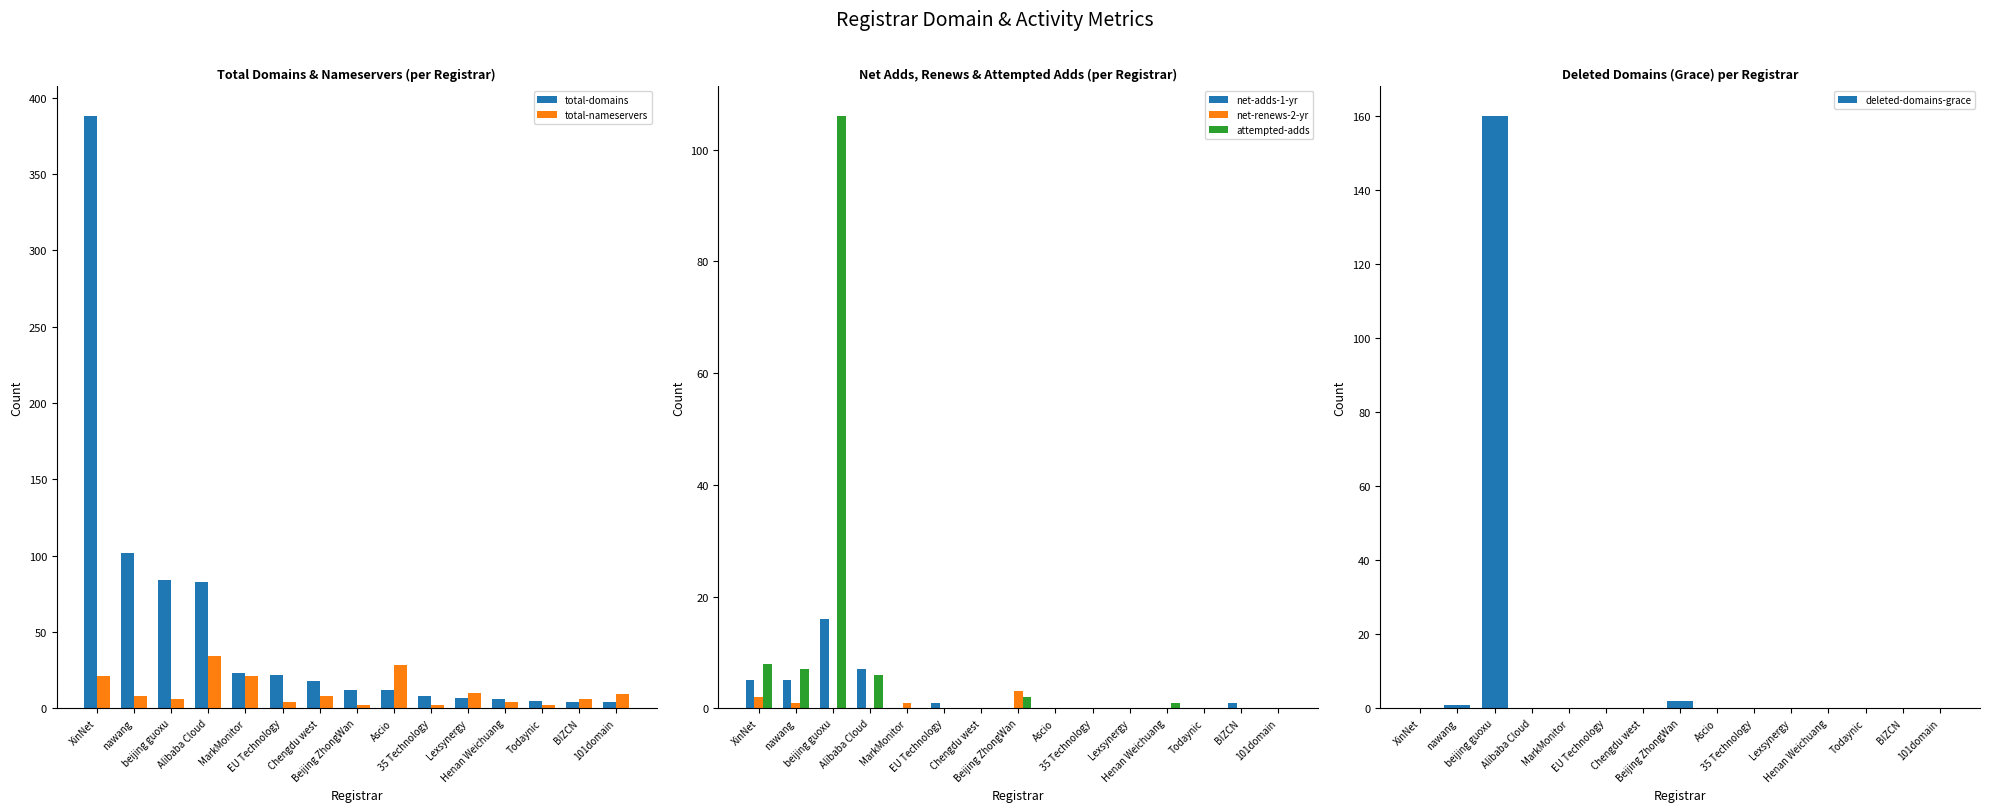

Reading left to right, list all the values displayed in this chart.

total-domains: 388	102	84	83	23	22	18	12	12	8	7	6	5	4	4
total-nameservers: 21	8	6	34	21	4	8	2	28	2	10	4	2	6	9
net-adds-1-yr: 5	5	16	7	0	1	0	0	0	0	0	0	0	1	0
net-renews-2-yr: 2	1	0	0	1	0	0	3	0	0	0	0	0	0	0
attempted-adds: 8	7	106	6	0	0	0	2	0	0	0	1	0	0	0
deleted-domains-grace: 0	1	160	0	0	0	0	2	0	0	0	0	0	0	0